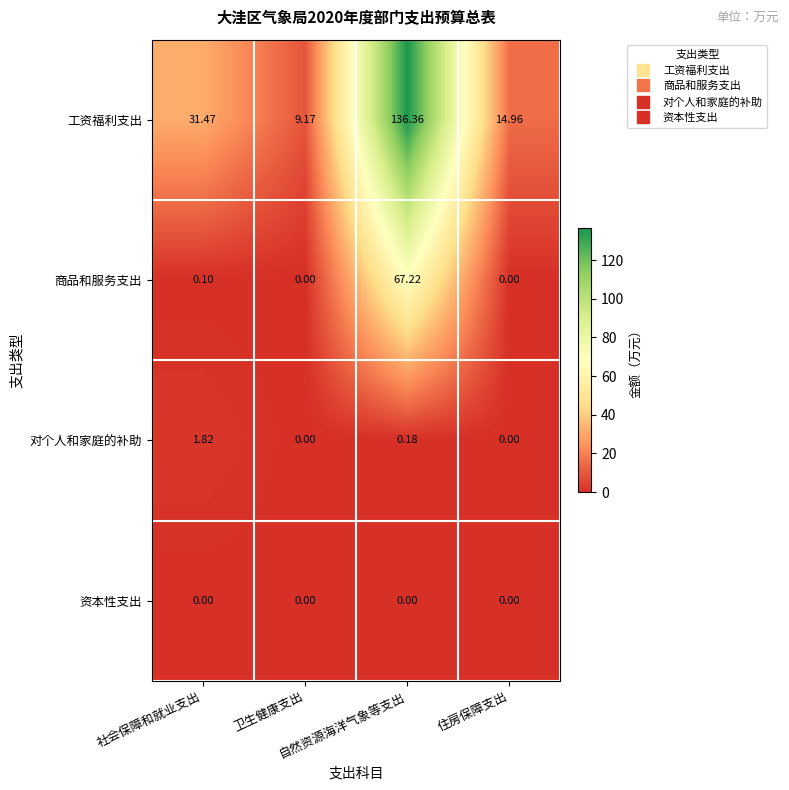

Rank the series by their maximum value, from lowest to highest.

资本性支出, 对个人和家庭的补助, 商品和服务支出, 工资福利支出